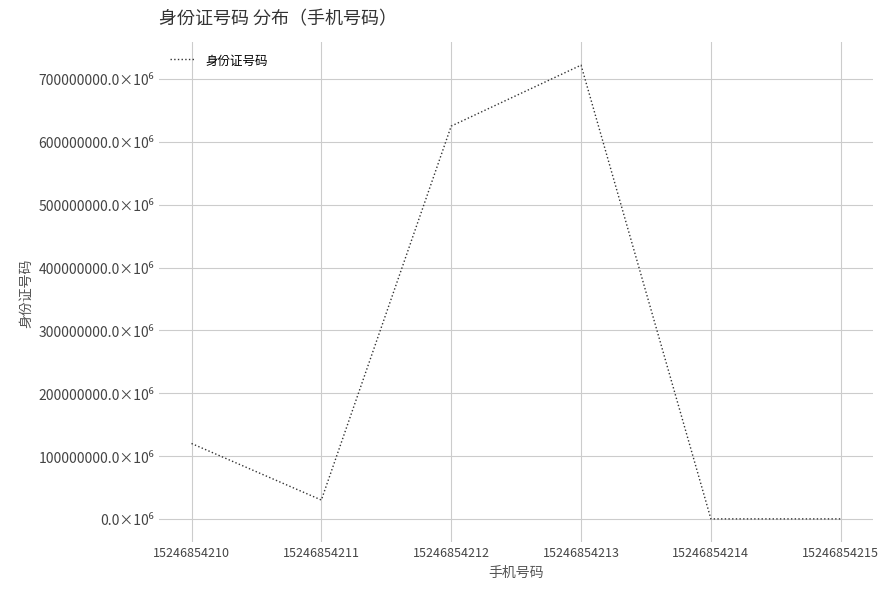

What is the maximum value shown in the chart?

722003603151299